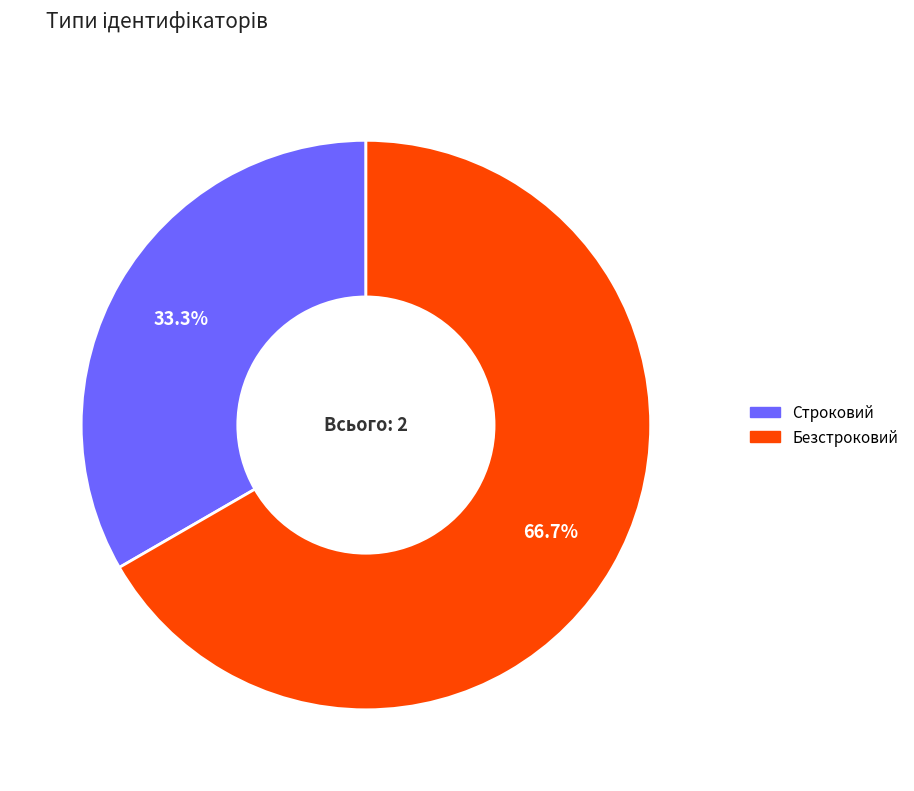

Is it true that Безстроковий is 80% of the pie?

False